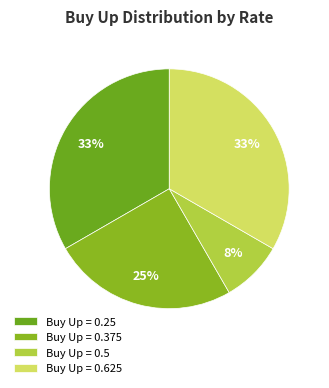

How many segments does this pie chart have?

4